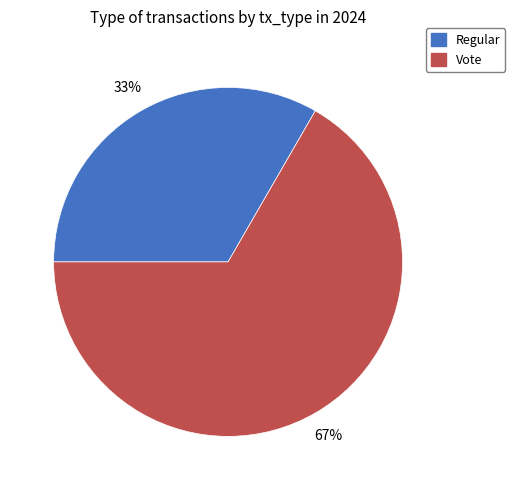

Which category has the smallest portion of the pie?

Regular